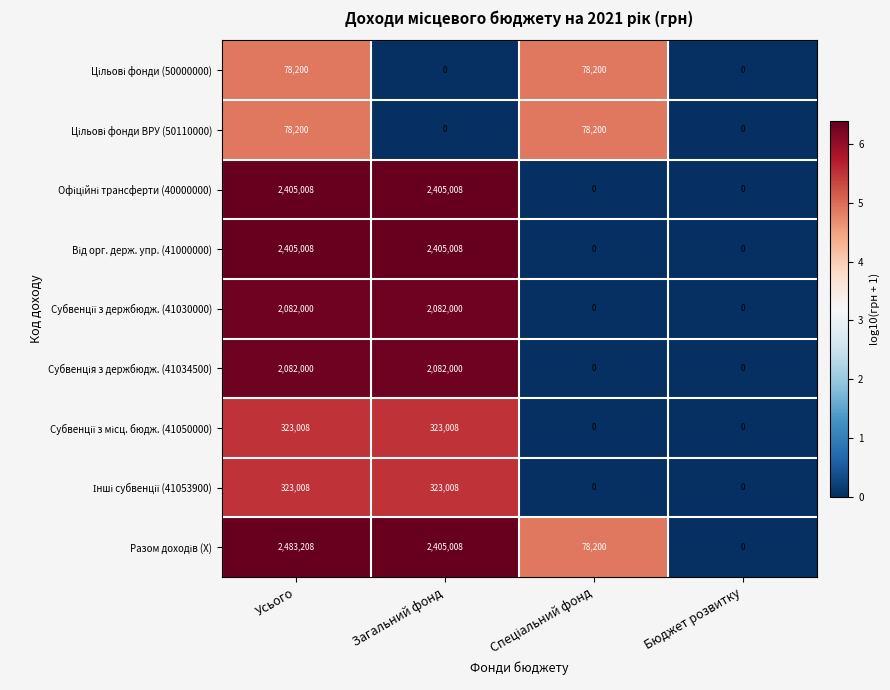

What is the maximum value shown in the chart?

2483208